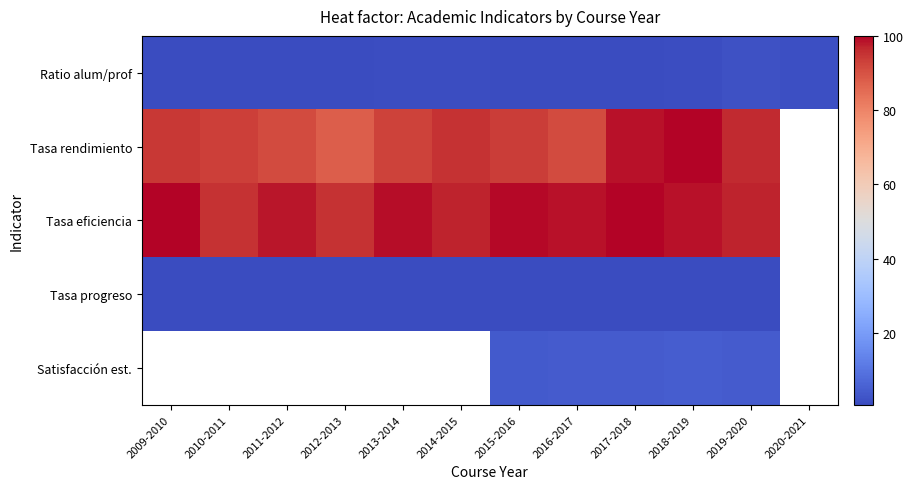

At which label does Tasa eficiencia first exceed 98?

2009-2010